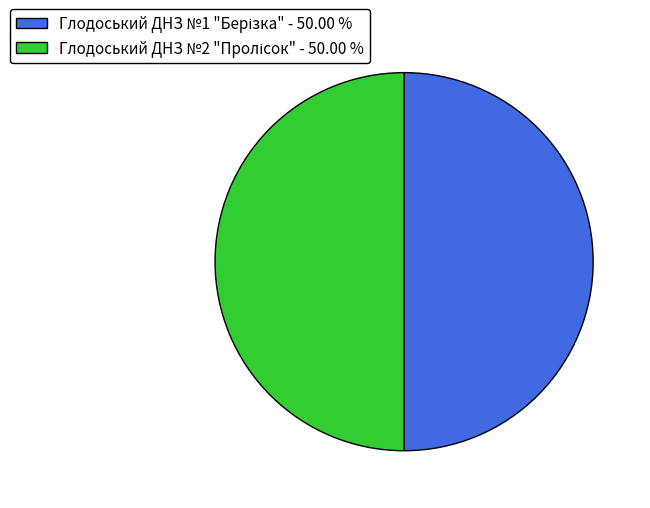

Is it true that Глодоський ДНЗ №2 "Пролісок" is 38% of the pie?

False